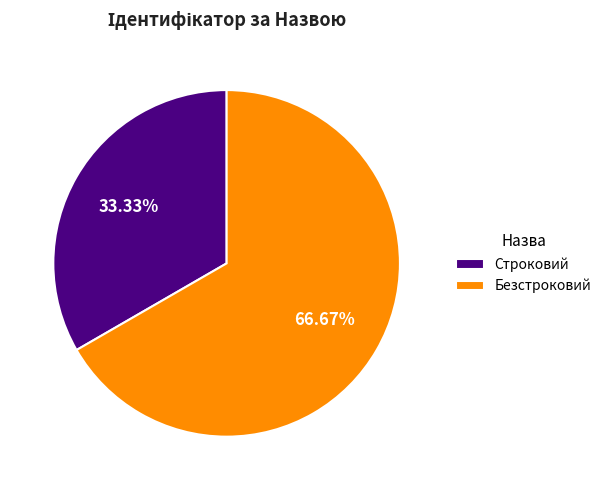

True or false: Строковий accounts for 33% of the total.

True